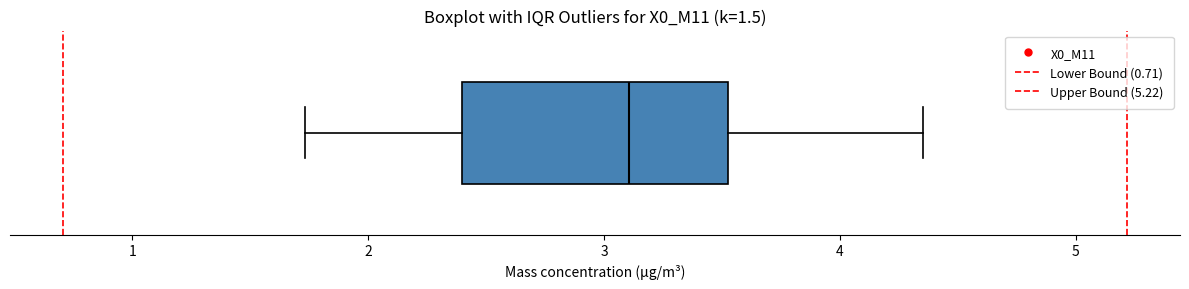

Where is the right edge of the box on the x-axis? The values are not printed on the chart, so give them approximately, as read against the axis.

3.5